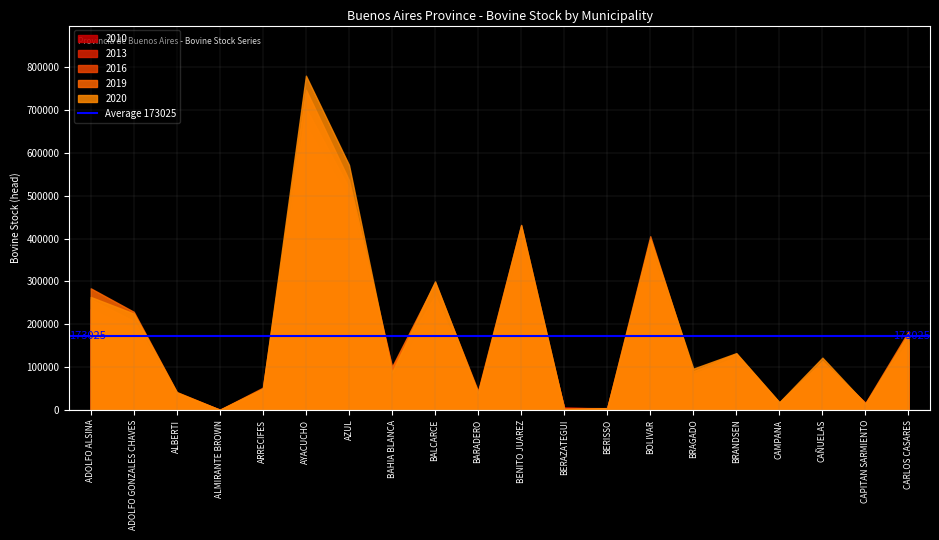

The value of 2013 at BAHIA BLANCA is 70024. True or false?

True